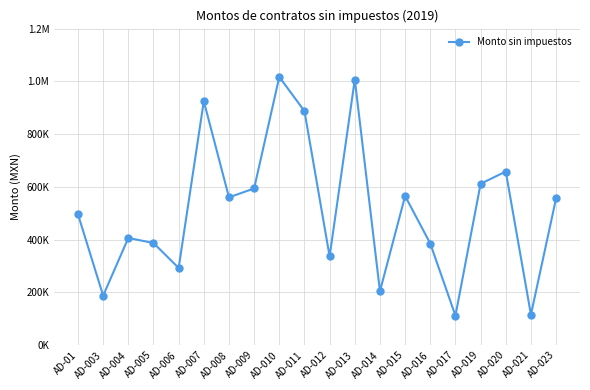

Reading right to left, list all the values displayed in this chart.

AD-023=556409.0	AD-021=115495.7	AD-020=658038.0	AD-019=611630.8	AD-017=111607.1	AD-016=385008.1	AD-015=565218.9	AD-014=204257.6	AD-013=1006969.5	AD-012=336117.7	AD-011=887162.3	AD-010=1016768.2	AD-009=593898.1	AD-008=560156.5	AD-007=924938.5	AD-006=292444.0	AD-005=387055.6	AD-004=406252.5	AD-003=187412.8	AD-01=495727.4